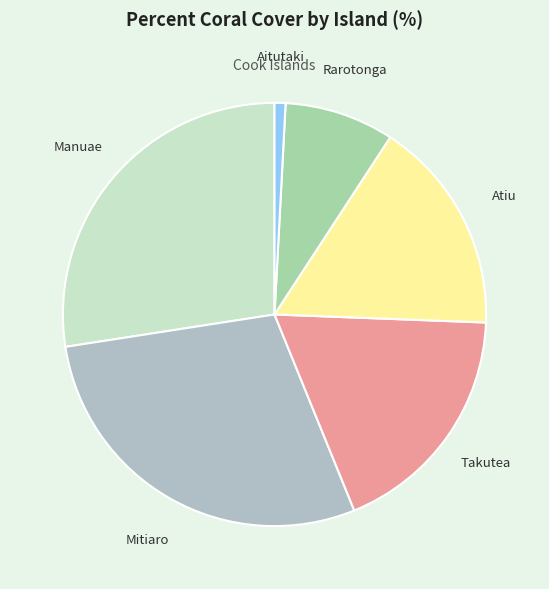

Which slice is the smallest?

Aitutaki